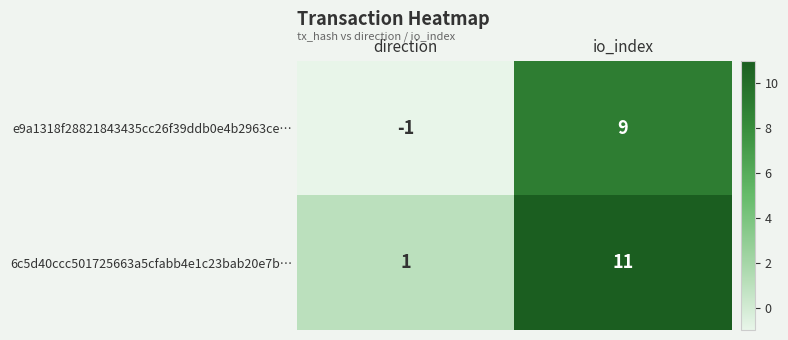

At which label is e9a1318f28821843435cc26f39ddb0e4b2963ce… closest to 4?

direction